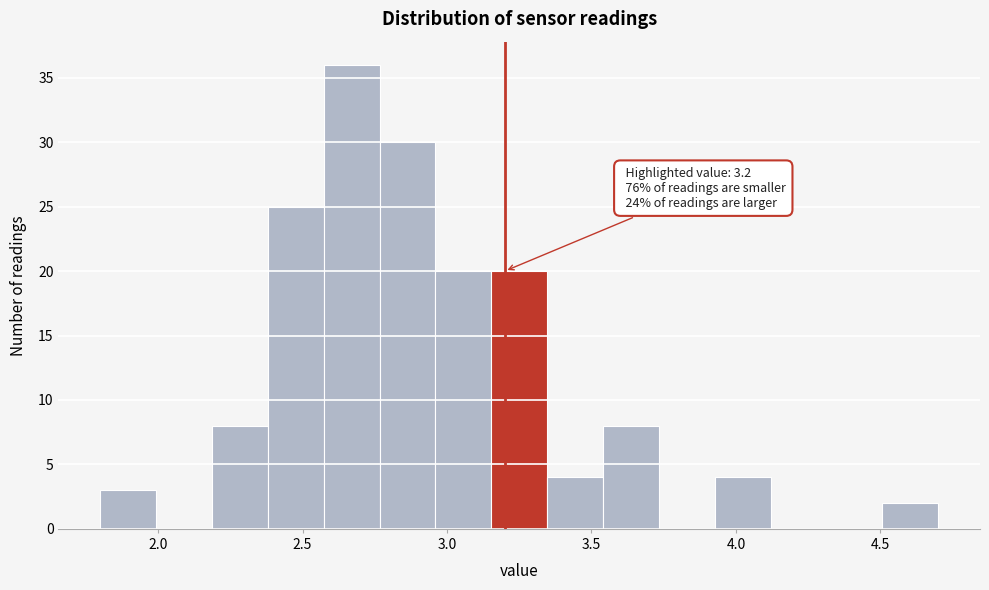

Around what value on the x-axis is the tallest bar? Give the approximate position of its centre, as read against the axis.

2.65